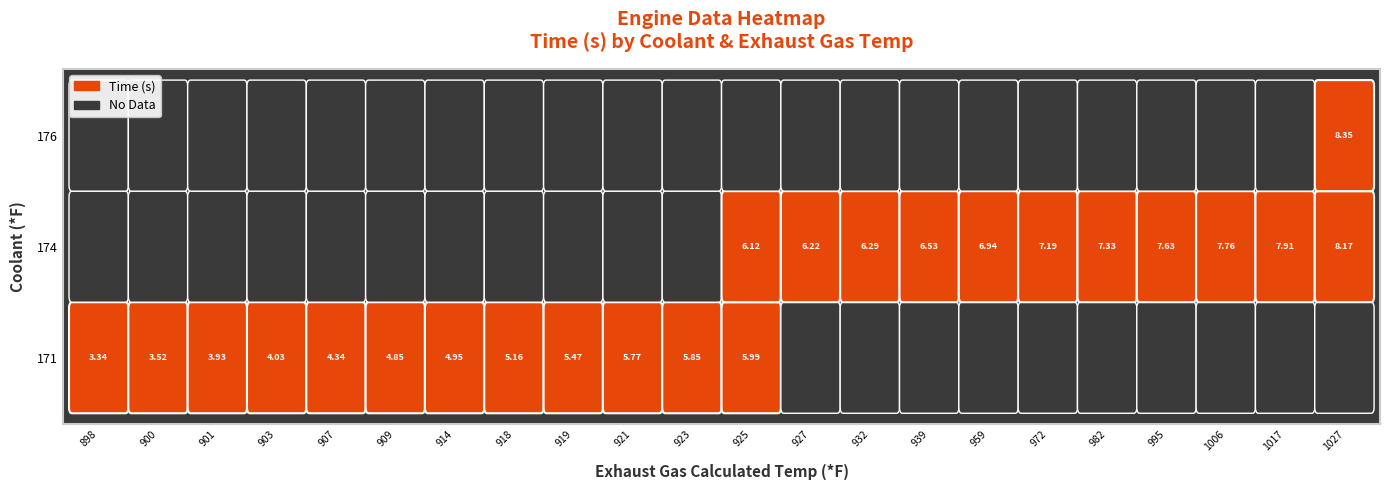

At which label does 171 reach its peak?

925